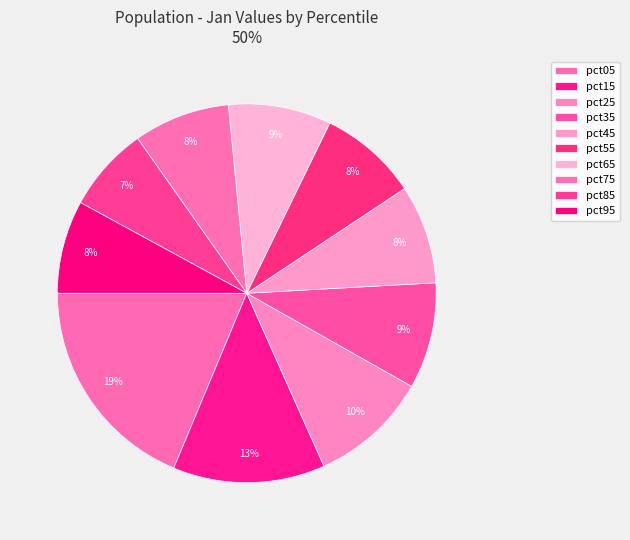

What percentage is the pct55 slice, to the nearest percent?

8%